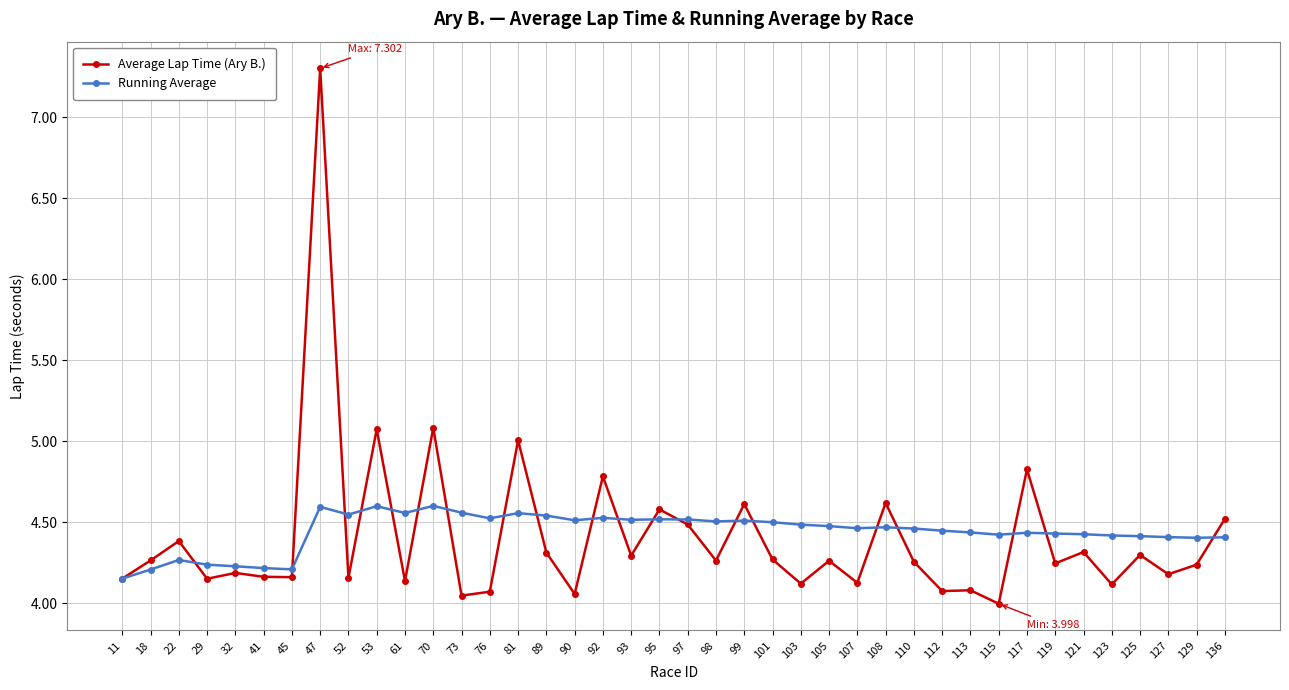

Is the value of Running Average at 61 greater than the value of Average Lap Time (Ary B.) at 93?

Yes